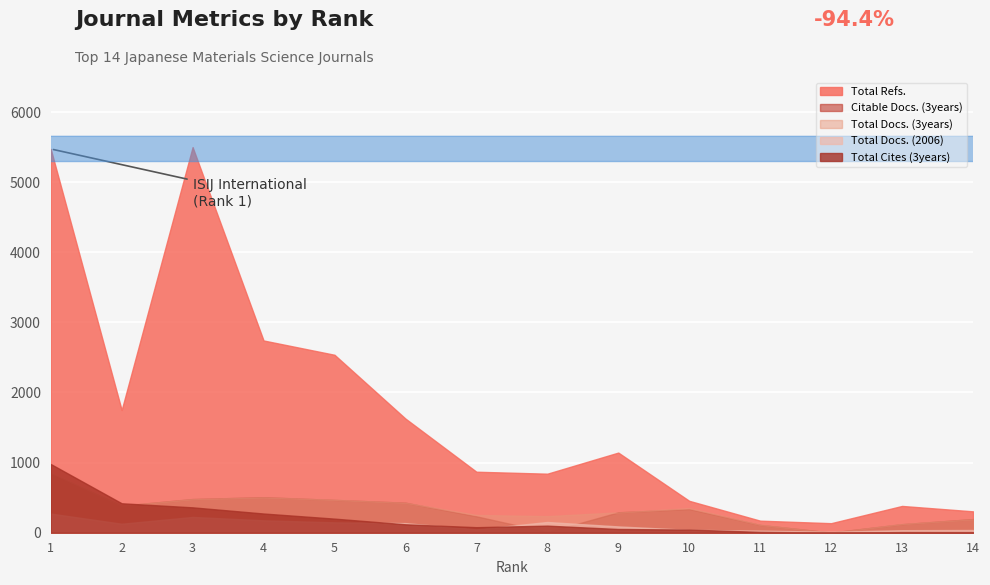

True or false: Total Refs. and Total Docs. (2006) cross at least once.

False